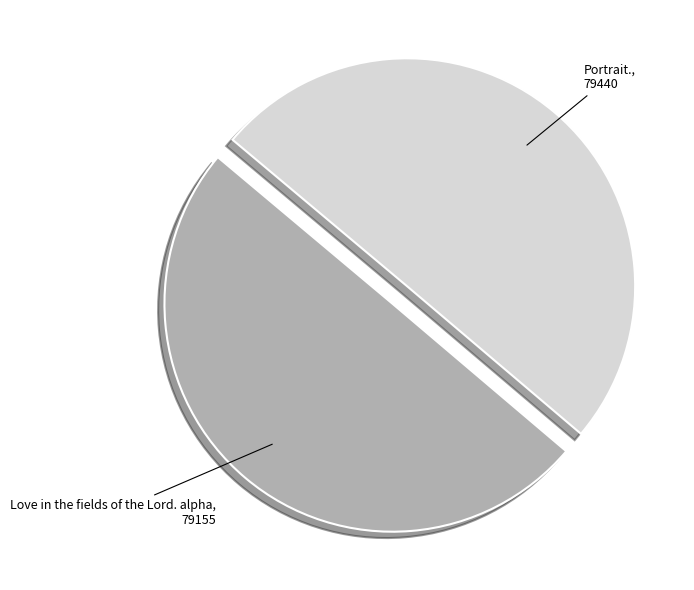

Is it true that Love in the fields of the Lord. alpha is 50% of the pie?

True